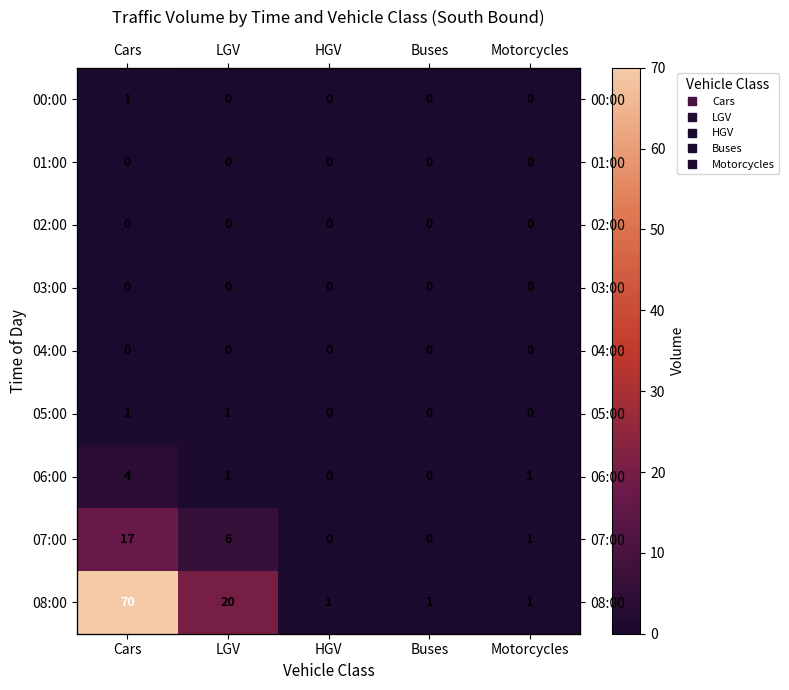

How many values in 00:00 are above zero?

1